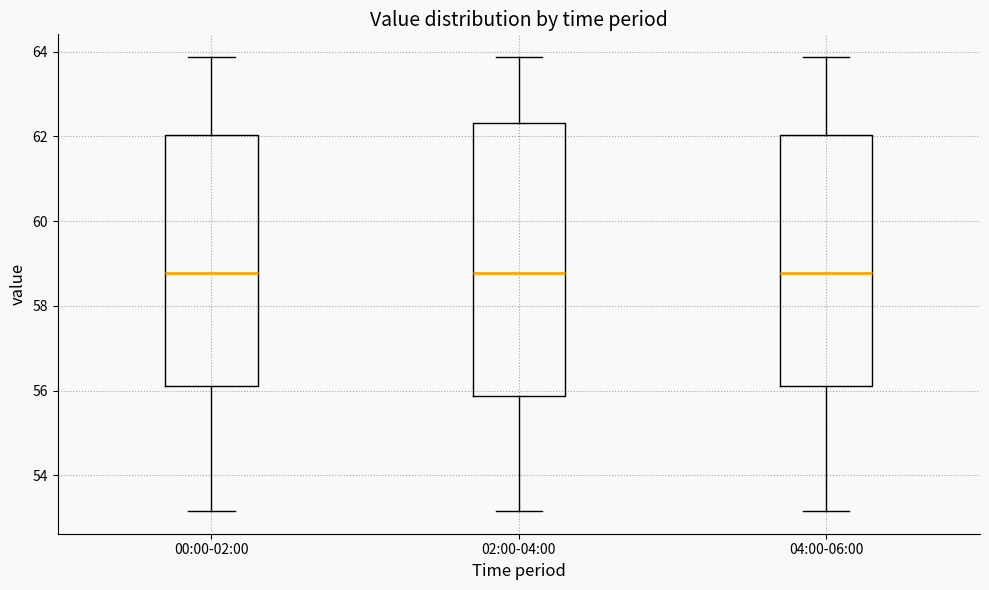

Reading left to right, read every box against the y-axis: the position of its median line, the range the box covers, and the ends of its whiskers. The values are not printed on the chart, so give them approximately, as read against the axis.

00:00-02:00: median 58.8, box 56.2 to 62.0, whiskers 53.2 to 63.8
02:00-04:00: median 58.8, box 55.8 to 62.4, whiskers 53.2 to 63.8
04:00-06:00: median 58.8, box 56.2 to 62.0, whiskers 53.2 to 63.8